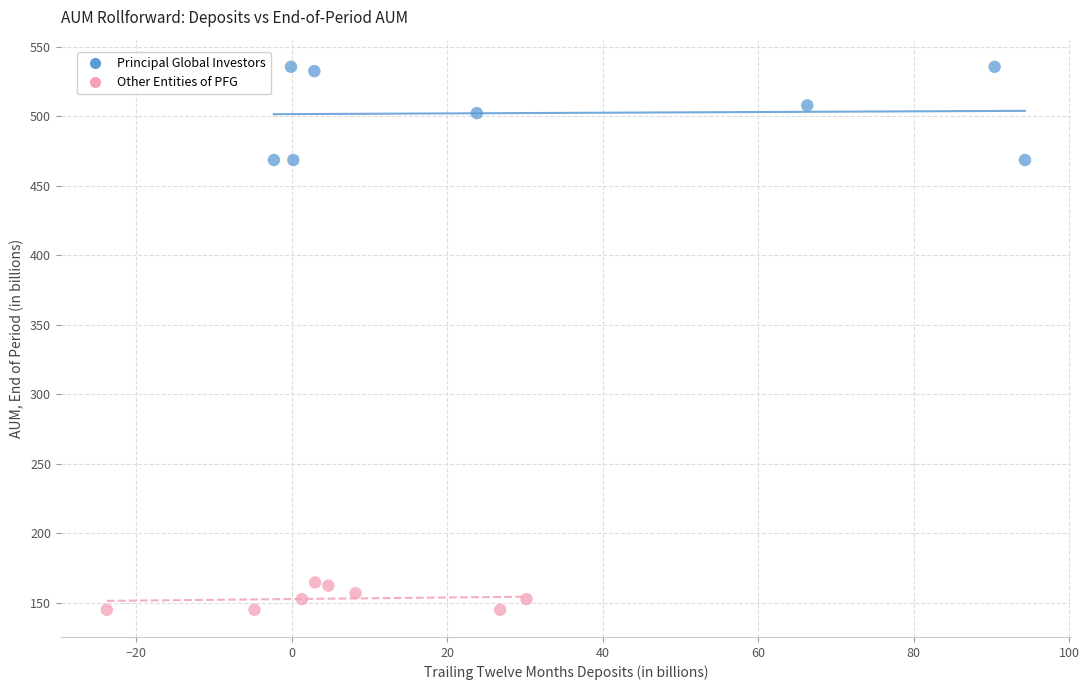

Which series reaches the maximum Y coordinate?

Principal Global Investors